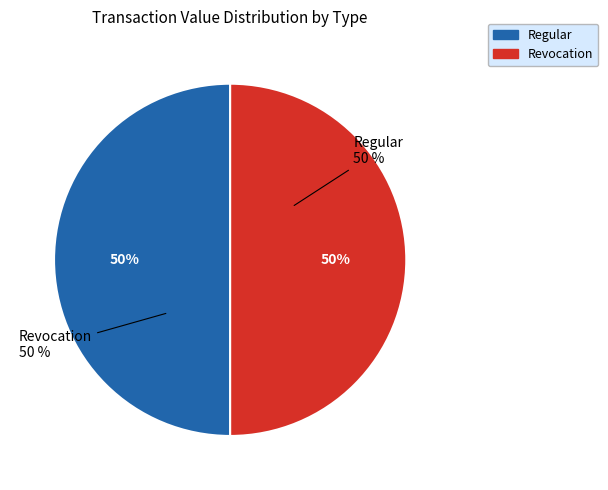

To the nearest percent, what is the average slice percentage?

50%